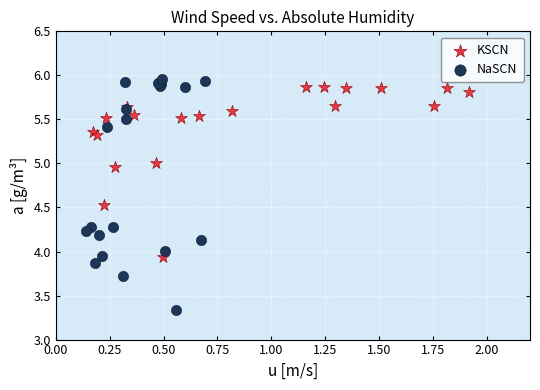

Which series has the widest spread of Y values?

NaSCN